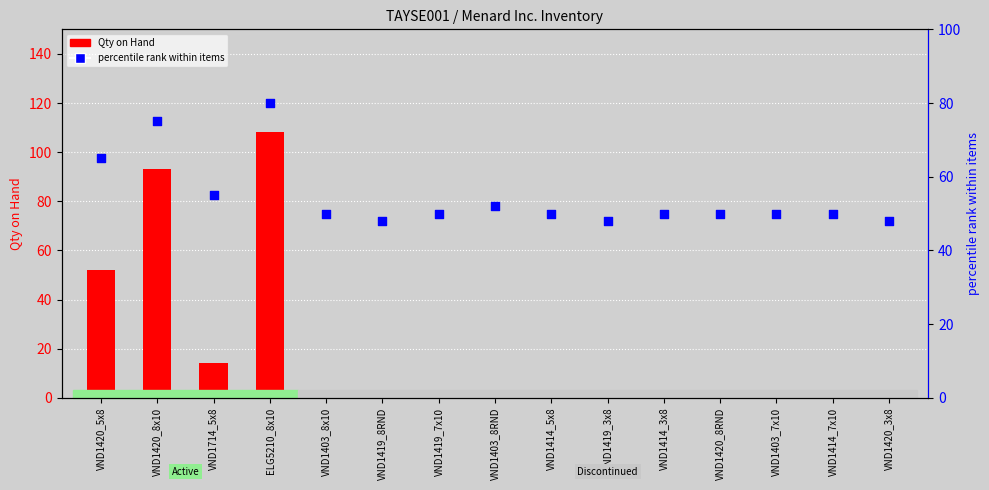

At which category is the sum across all series the highest?

ELG5210_8x10